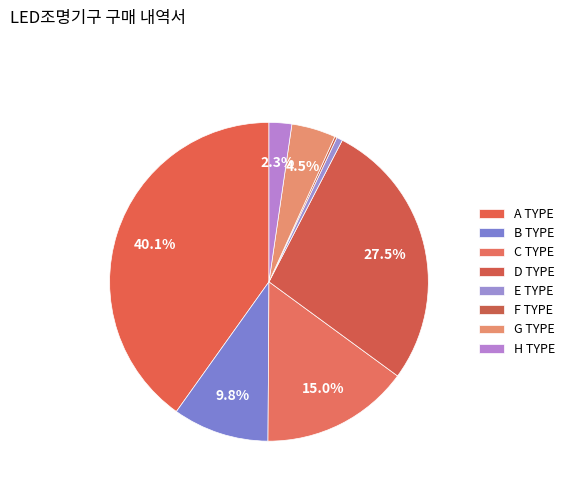

What is the change in value from C TYPE to F TYPE?

-9660000